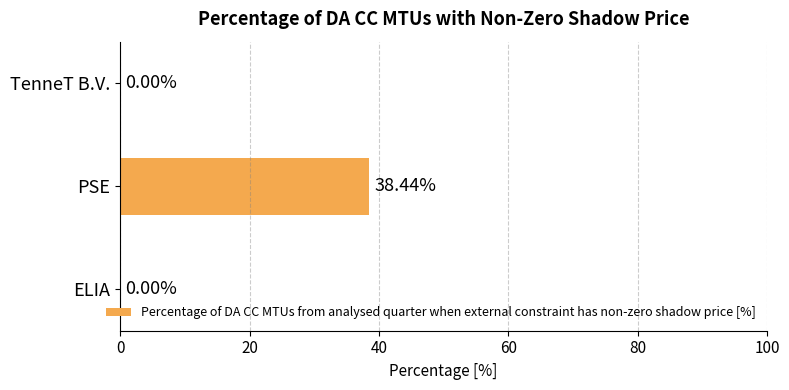

What is the change in value from PSE to TenneT B.V.?

-38.4